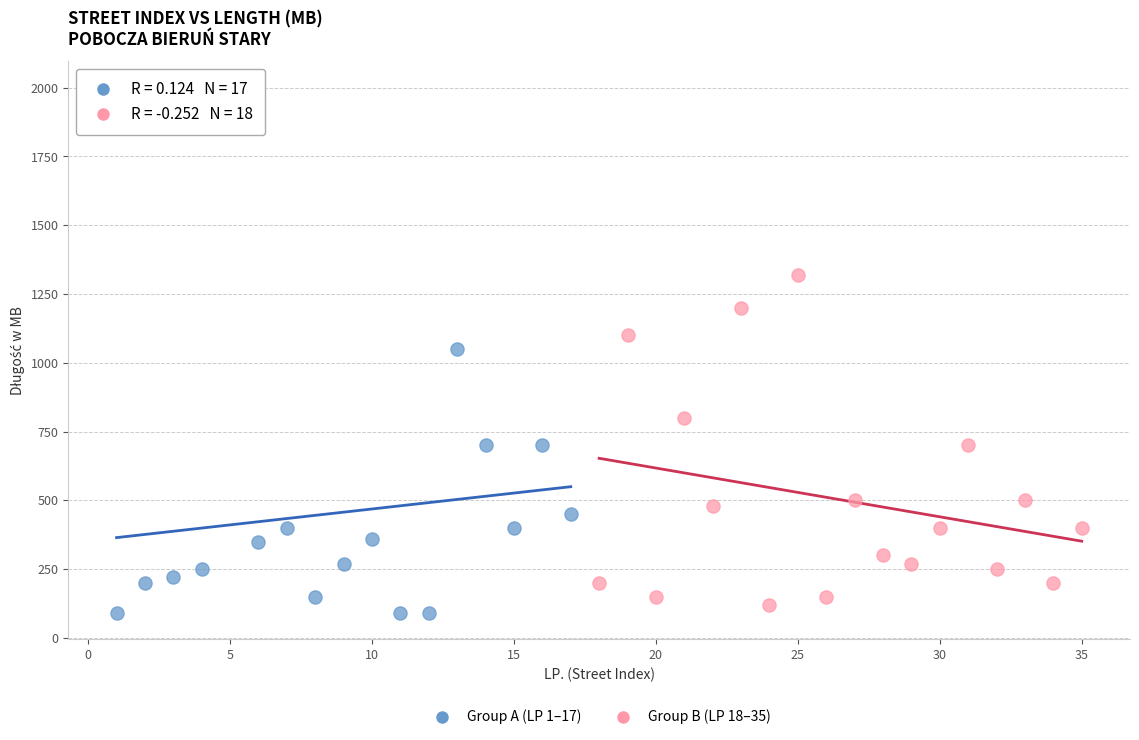

Which series has the widest spread of Y values?

Group A (LP 1–17)